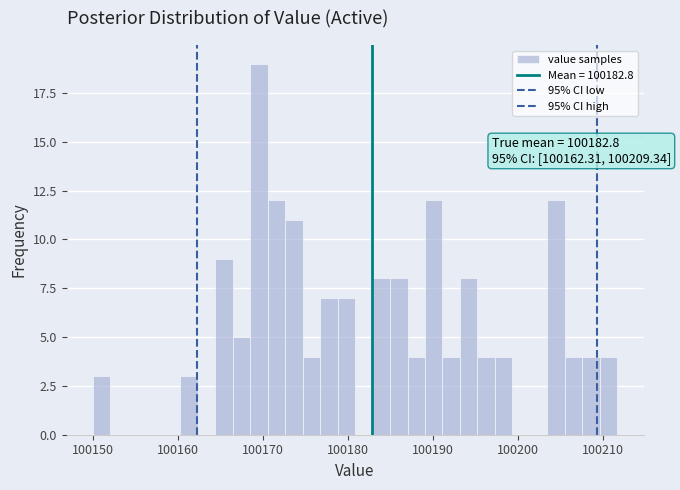

Read against the x-axis, roughly where is the centre of the tallest bar?

100170